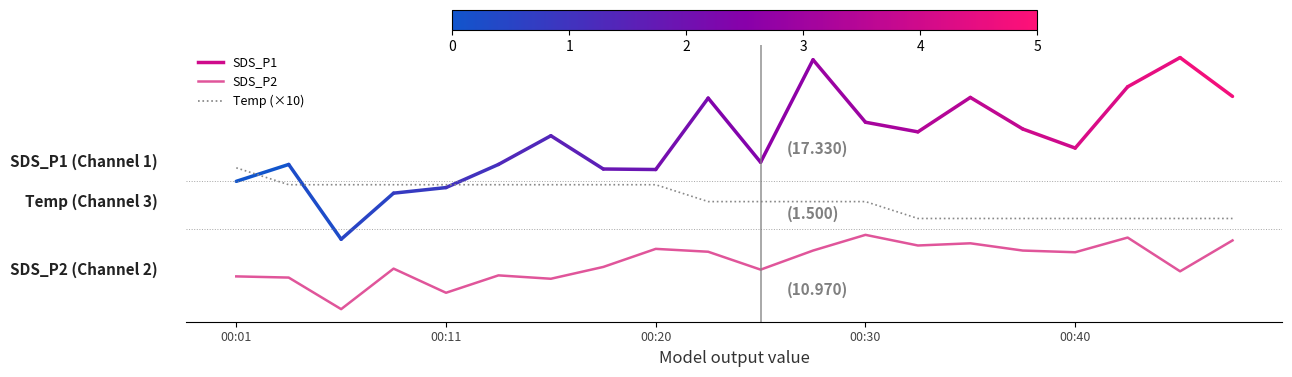

Where is Temp nearest to the value 15?

00:23